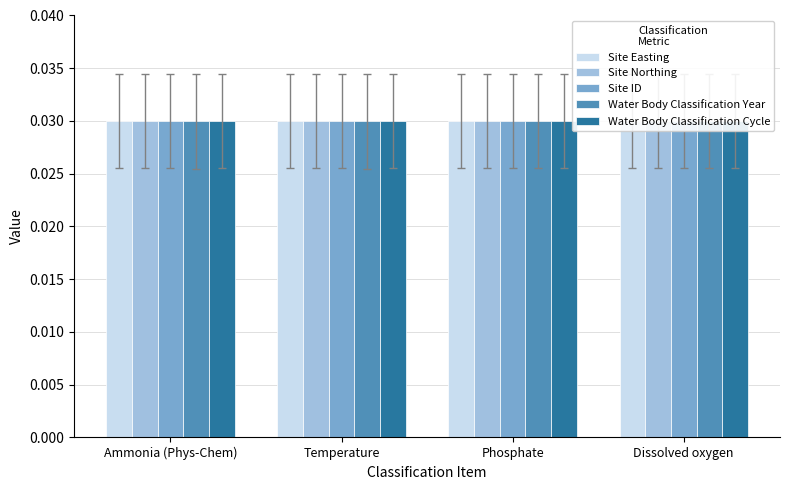

Between Temperature and Dissolved oxygen, which series saw the biggest shift?

Water Body Classification Year